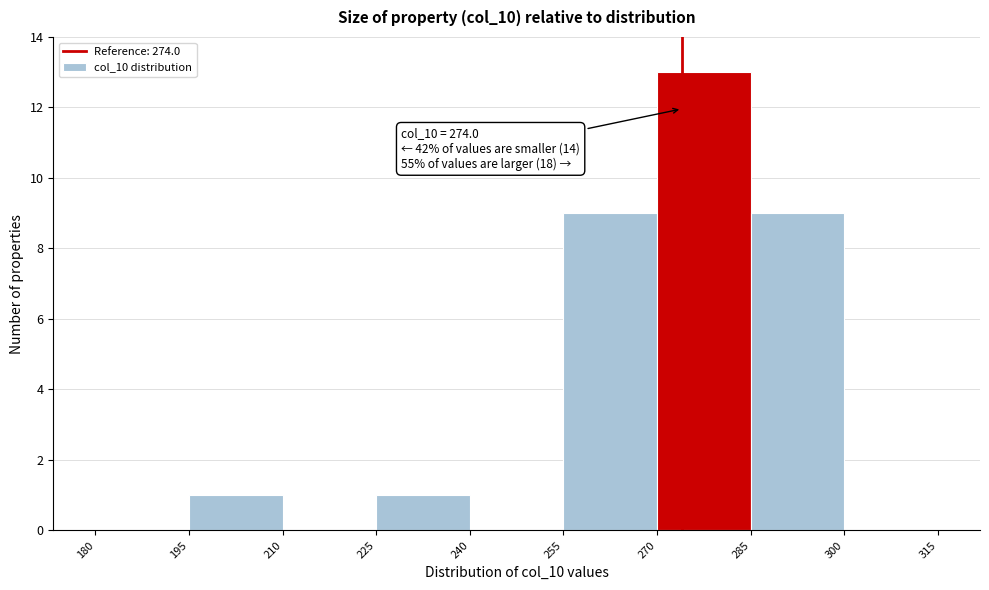

Over which range of the x-axis is the bar tallest?

270 to 285